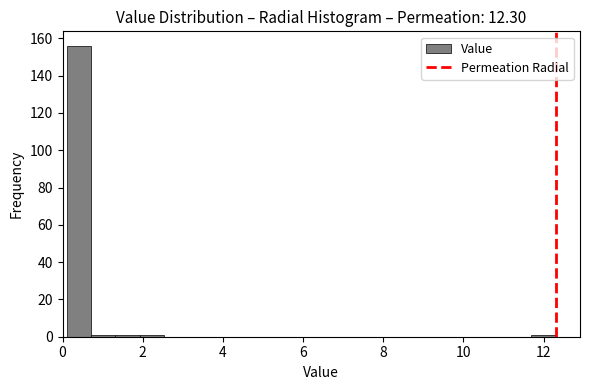

Around what value on the x-axis is the tallest bar? Give the approximate position of its centre, as read against the axis.

0.4